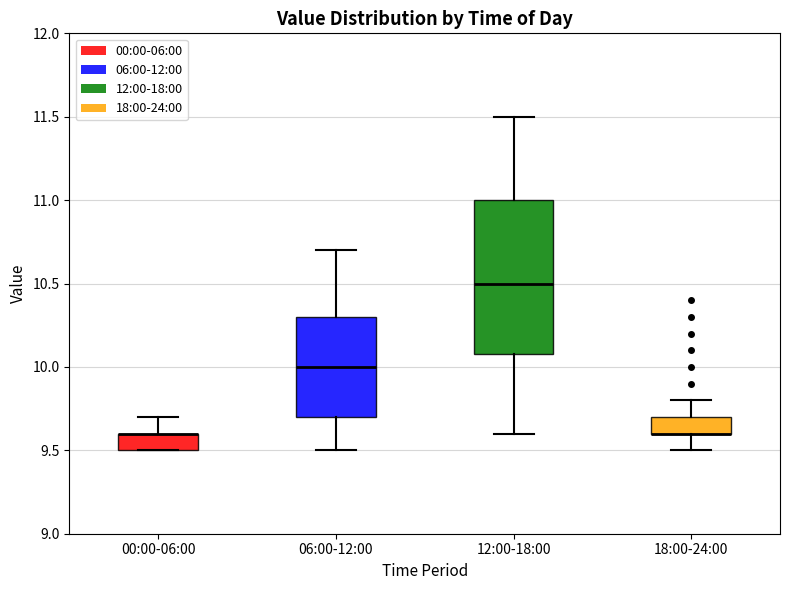

Where is the lower edge of the box for 06:00-12:00 on the y-axis? The values are not printed on the chart, so give them approximately, as read against the axis.

9.7